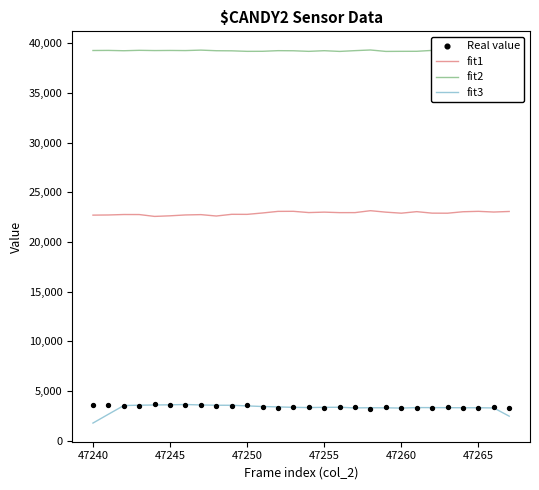

Which series has the widest spread of Y values?

fit3